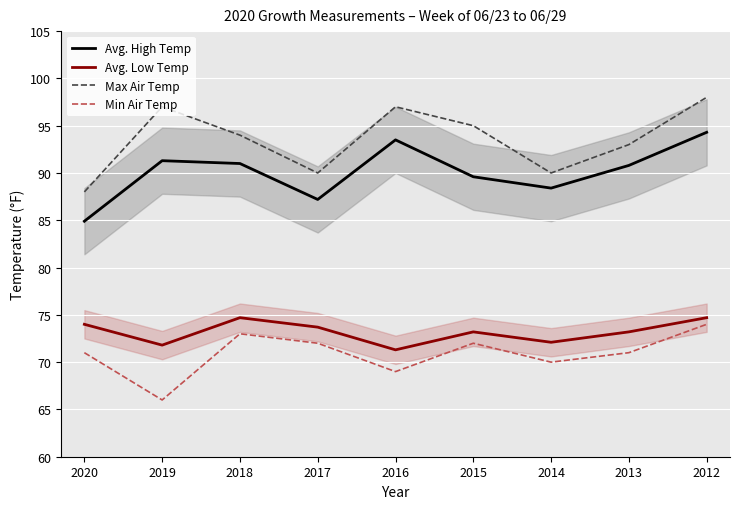

How many data points in Avg. Low Temp are above 73?

6